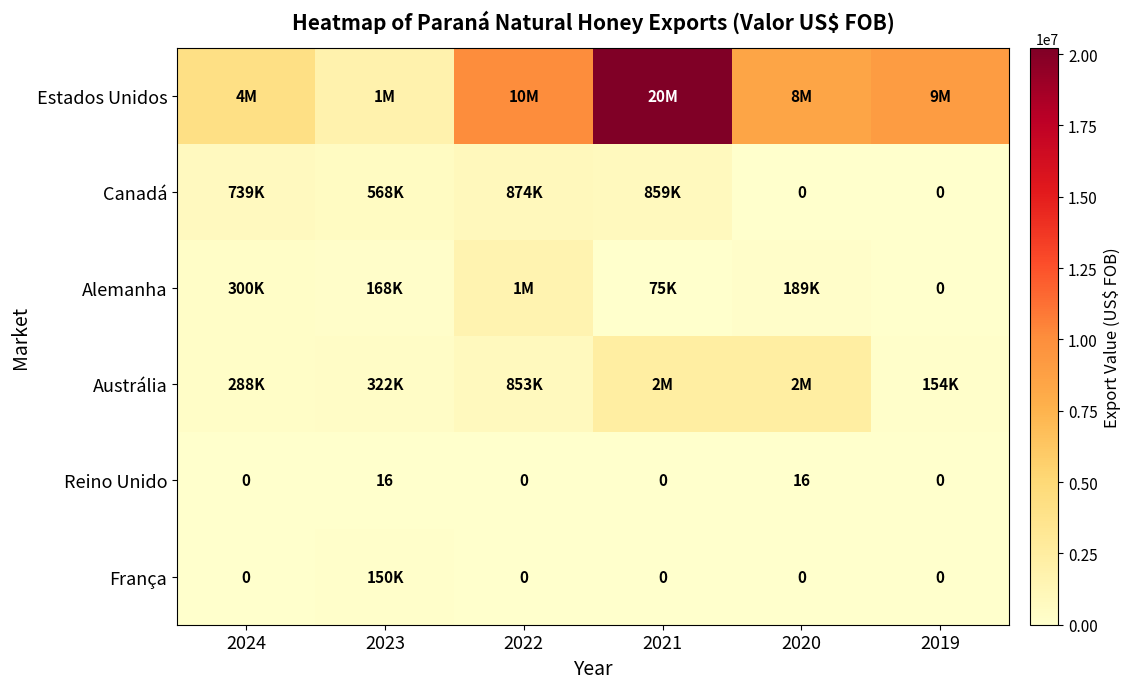

Is the value of Reino Unido at 2023 greater than the value of França at 2022?

Yes